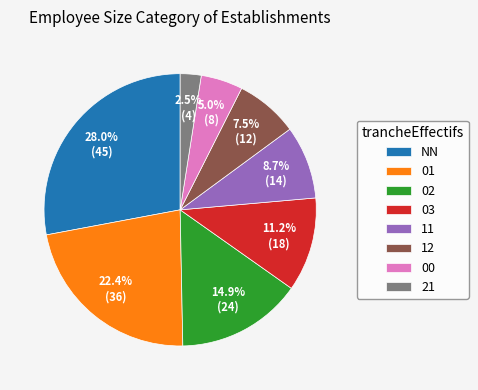

To the nearest percent, what is the difference between the largest and smallest slice percentages?

25%